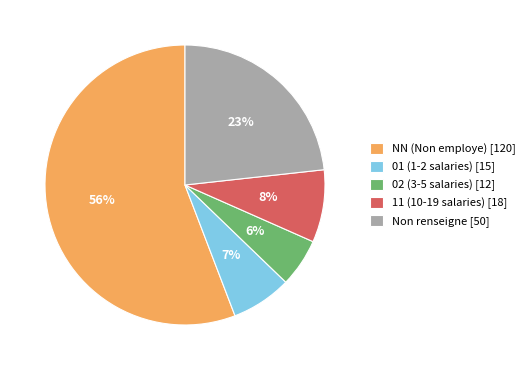

Is the sum of Non renseigne [50] and NN (Non employe) [120] greater than half?

Yes